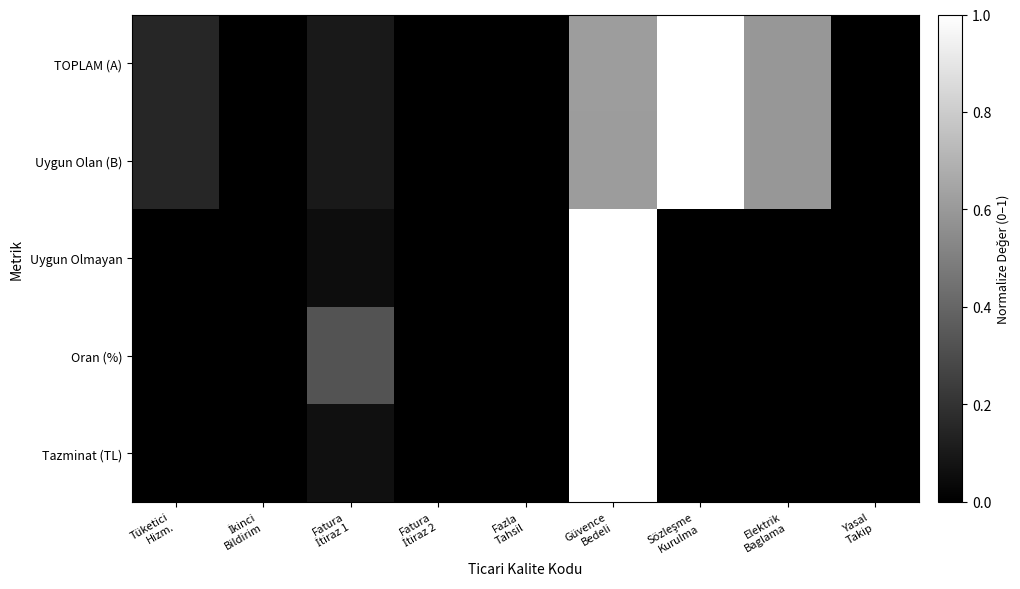

Which label corresponds to the largest value in the chart?

Sözleşme
Kurulma